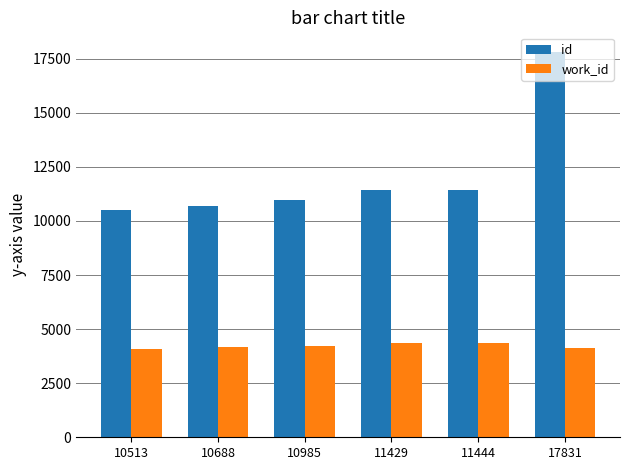

Are the bars grouped side by side (vs. stacked)?

Yes